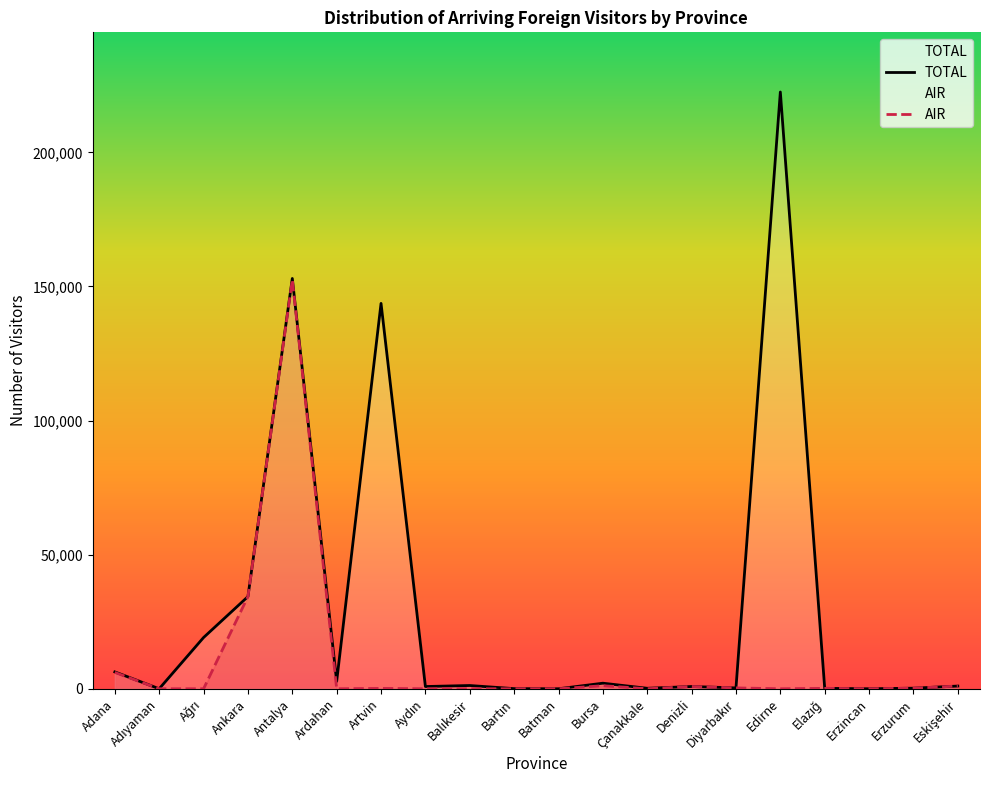

Reading left to right, transcribe all the data shown in this chart.

TOTAL: Adana=6285	Adıyaman=0	Ağrı=19103	Ankara=34365	Antalya=152976	Ardahan=2748	Artvin=143679	Aydın=833	Balıkesir=1212	Bartın=49	Batman=0	Bursa=2076	Çanakkale=181	Denizli=840	Diyarbakır=317	Edirne=222494	Elazığ=158	Erzincan=0	Erzurum=215	Eskişehir=1008
AIR: Adana=6093	Adıyaman=0	Ağrı=0	Ankara=34365	Antalya=152510	Ardahan=0	Artvin=137	Aydın=0	Balıkesir=0	Bartın=0	Batman=0	Bursa=1133	Çanakkale=13	Denizli=840	Diyarbakır=317	Edirne=0	Elazığ=158	Erzincan=0	Erzurum=215	Eskişehir=1008